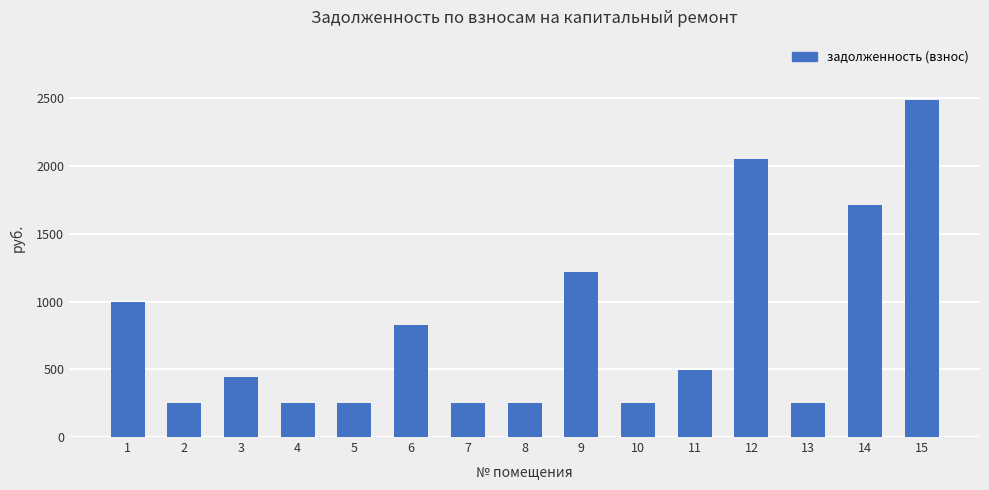

Read the value at 4.

253.9